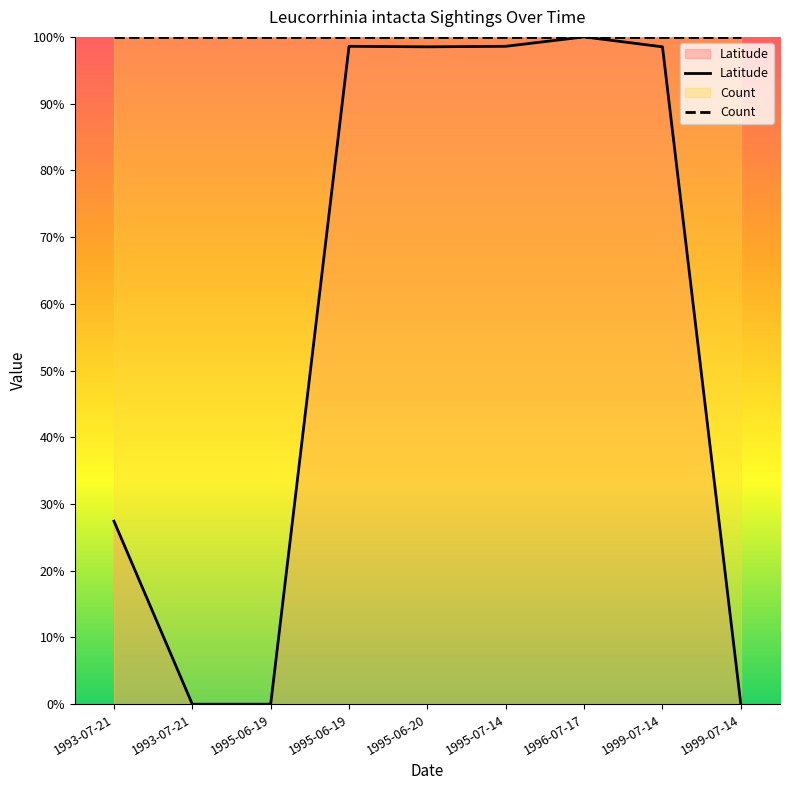

Does the chart display data point markers on the line(s)?

No